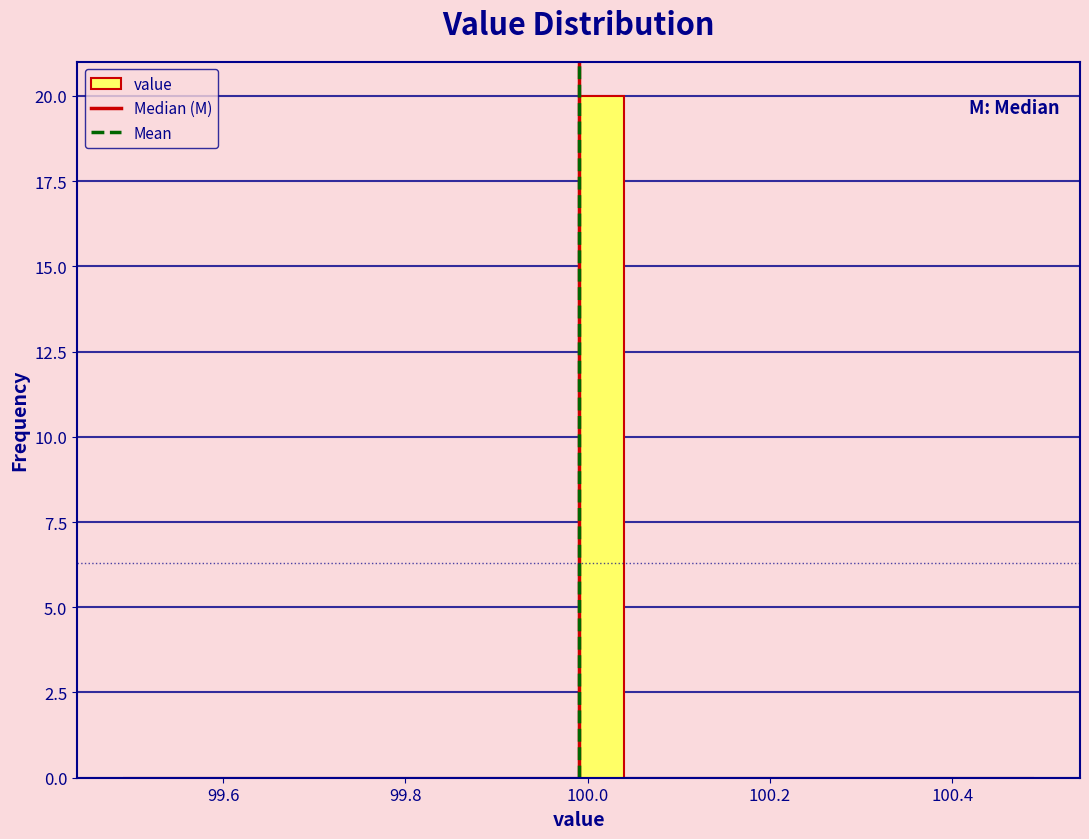

Read against the x-axis, roughly where is the centre of the tallest bar?

100.02